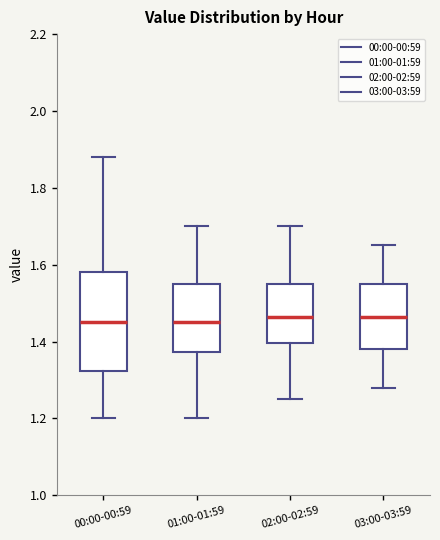

Reading left to right, read every box against the y-axis: the position of its median line, the range the box covers, and the ends of its whiskers. The values are not printed on the chart, so give them approximately, as read against the axis.

00:00-00:59: median 1.46, box 1.32 to 1.58, whiskers 1.20 to 1.88
01:00-01:59: median 1.46, box 1.38 to 1.56, whiskers 1.20 to 1.70
02:00-02:59: median 1.46, box 1.40 to 1.56, whiskers 1.26 to 1.70
03:00-03:59: median 1.46, box 1.38 to 1.56, whiskers 1.28 to 1.66